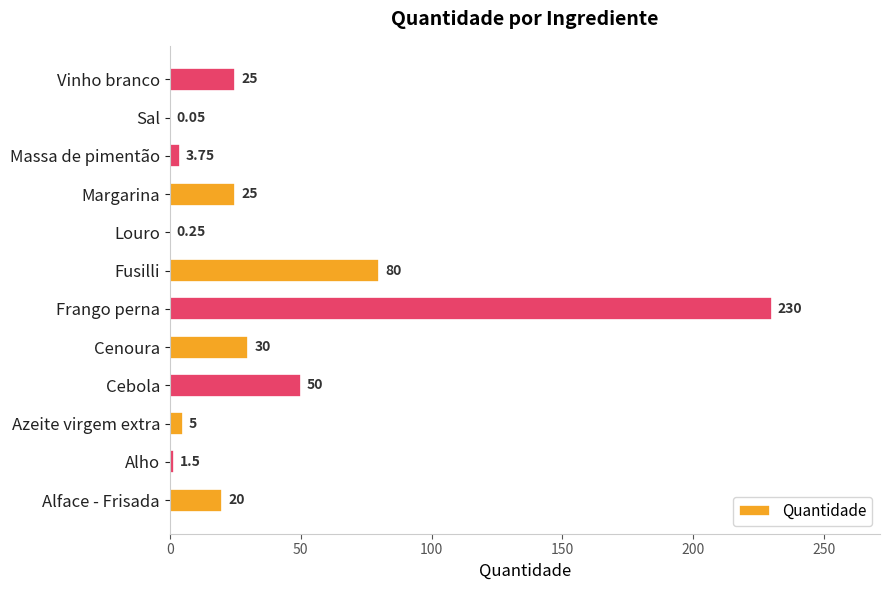

Which label corresponds to the largest value in the chart?

Frango perna